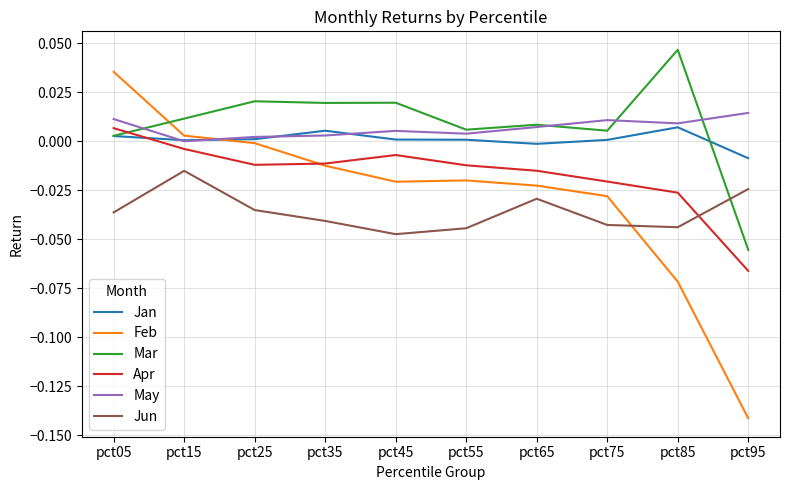

Between which two adjacent categories do Apr and Mar first intersect?

pct05 and pct15